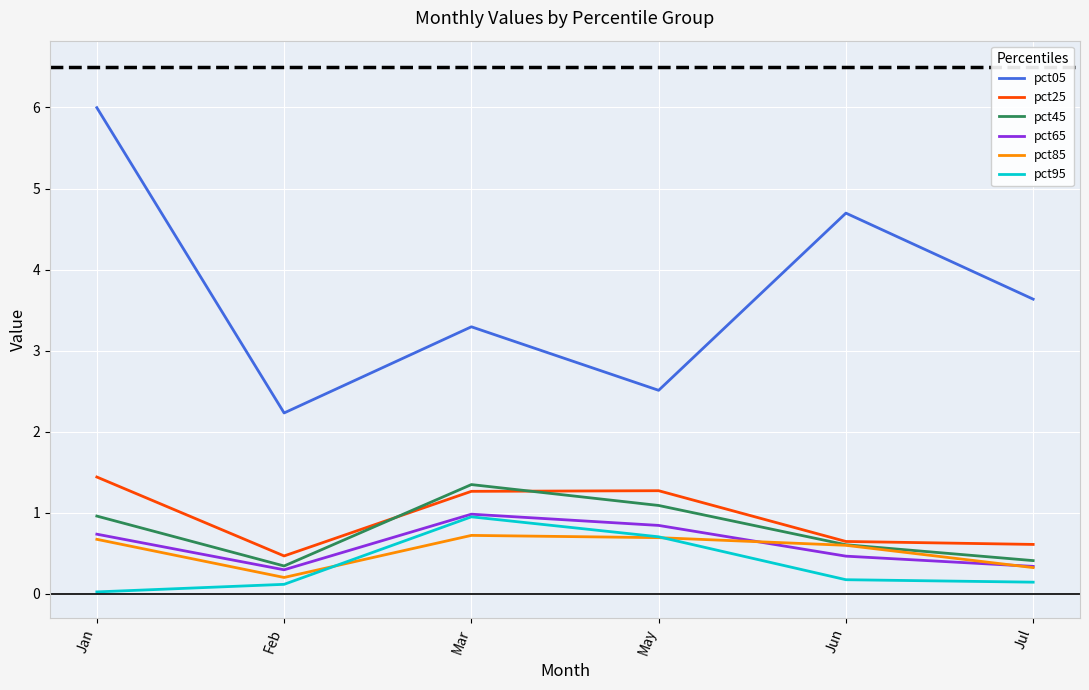

Which series has the widest spread of values?

pct05